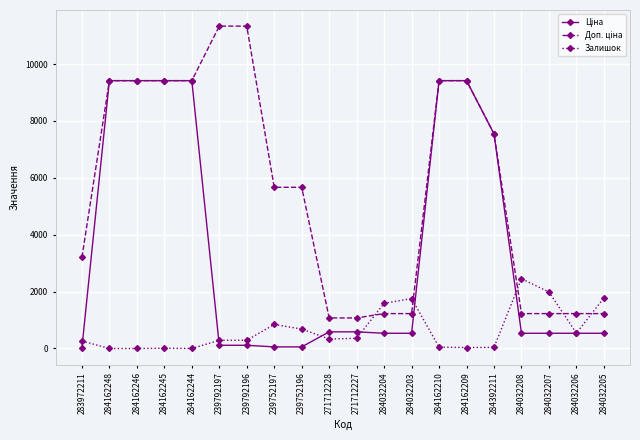

At how many categories does at least one series exceed 2595?

12